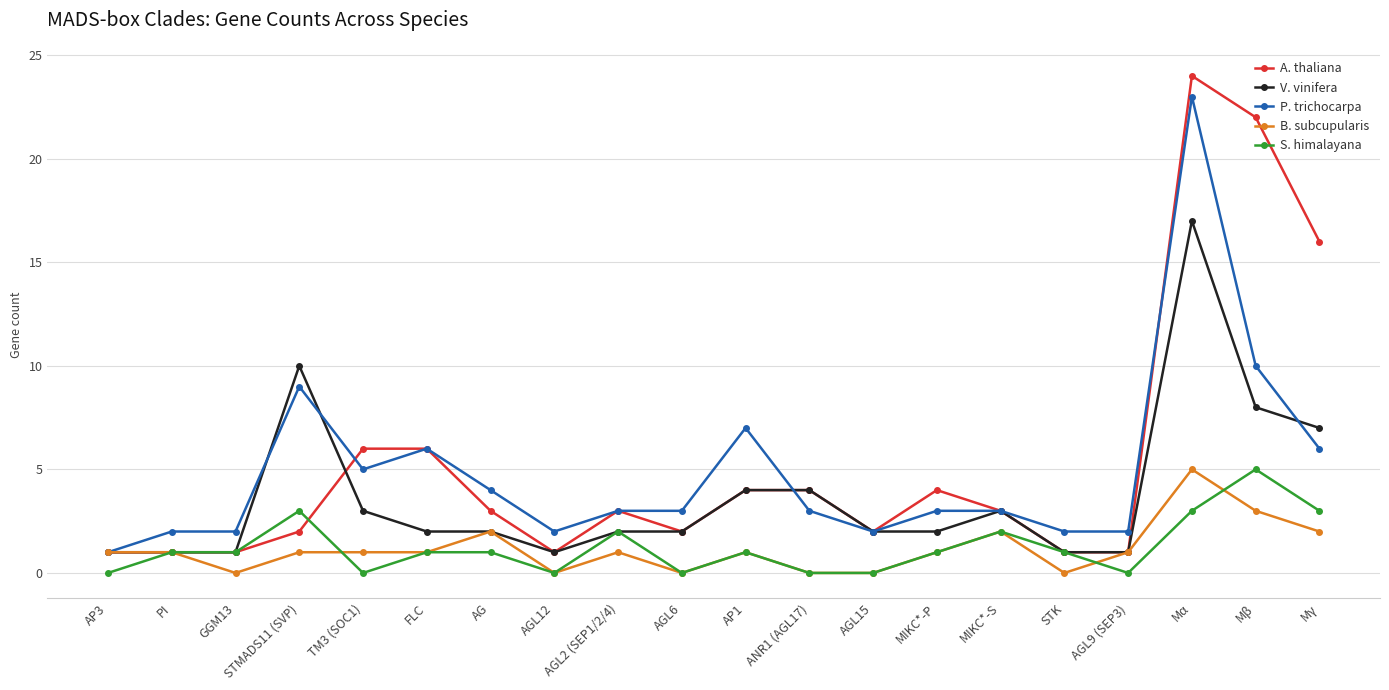

Is the value of P. trichocarpa at AGL15 greater than the value of B. subcupularis at ANR1 (AGL17)?

Yes